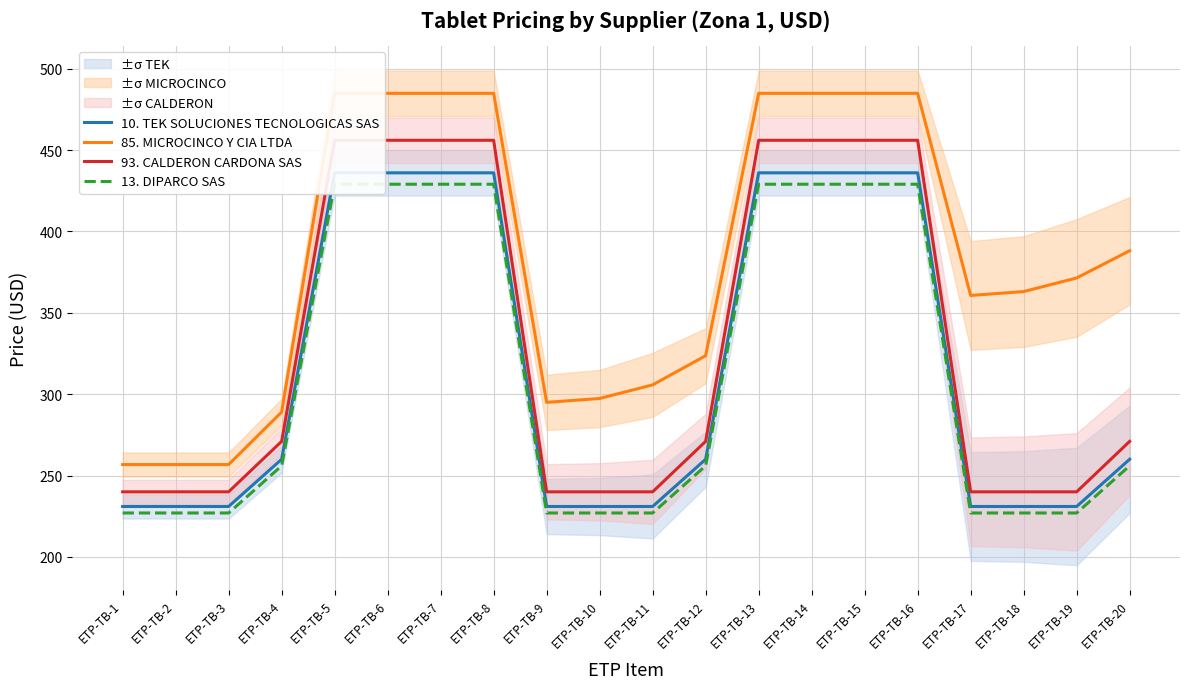

Is it true that 10. TEK SOLUCIONES TECNOLOGICAS SAS equals 447.1 at ETP-TB-20?

False